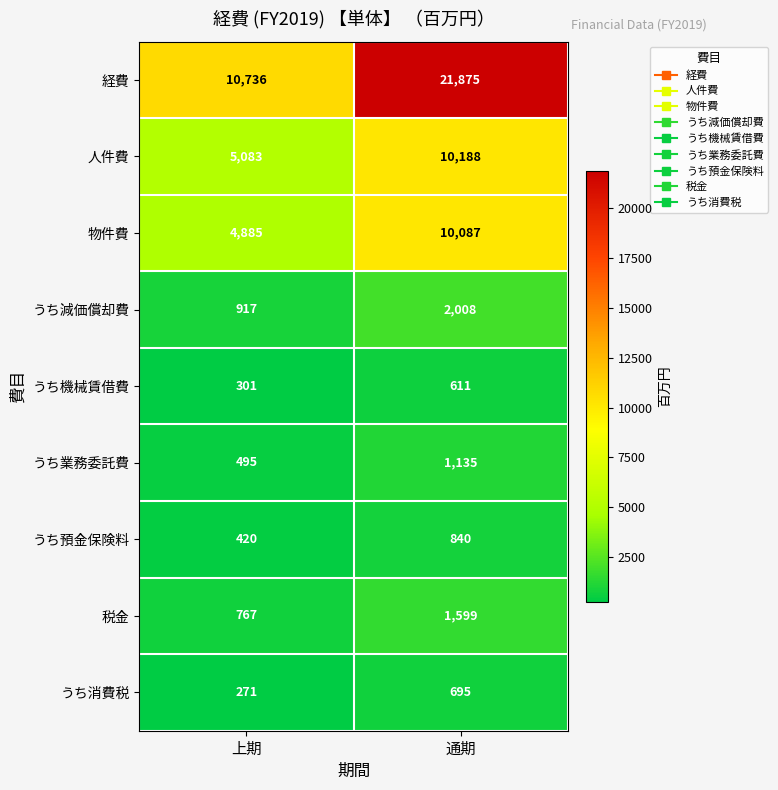

What is the approximate value of うち減価償却費 at 上期?

917